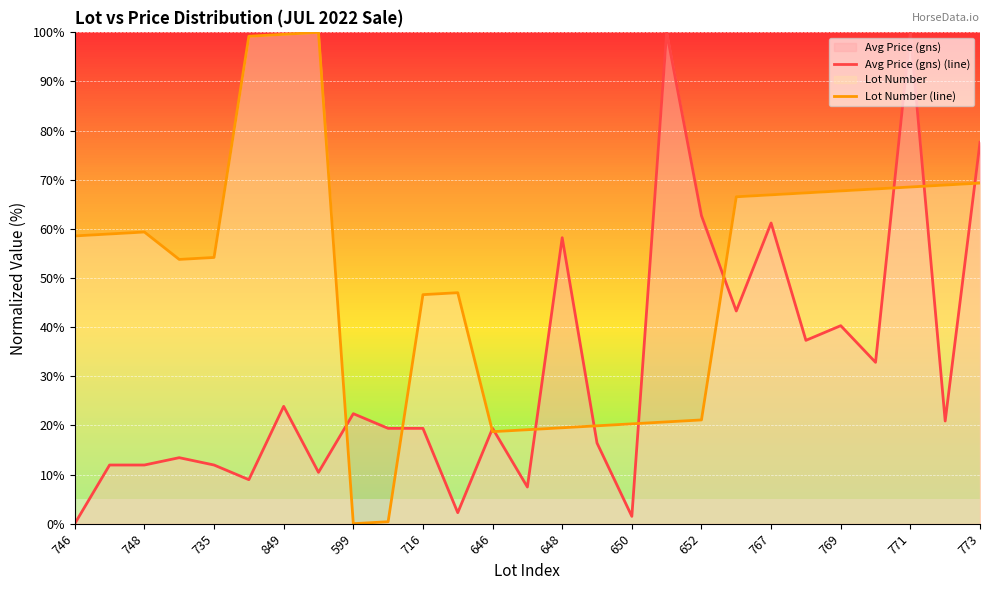

At how many categories does at least one series exceed 50?

19